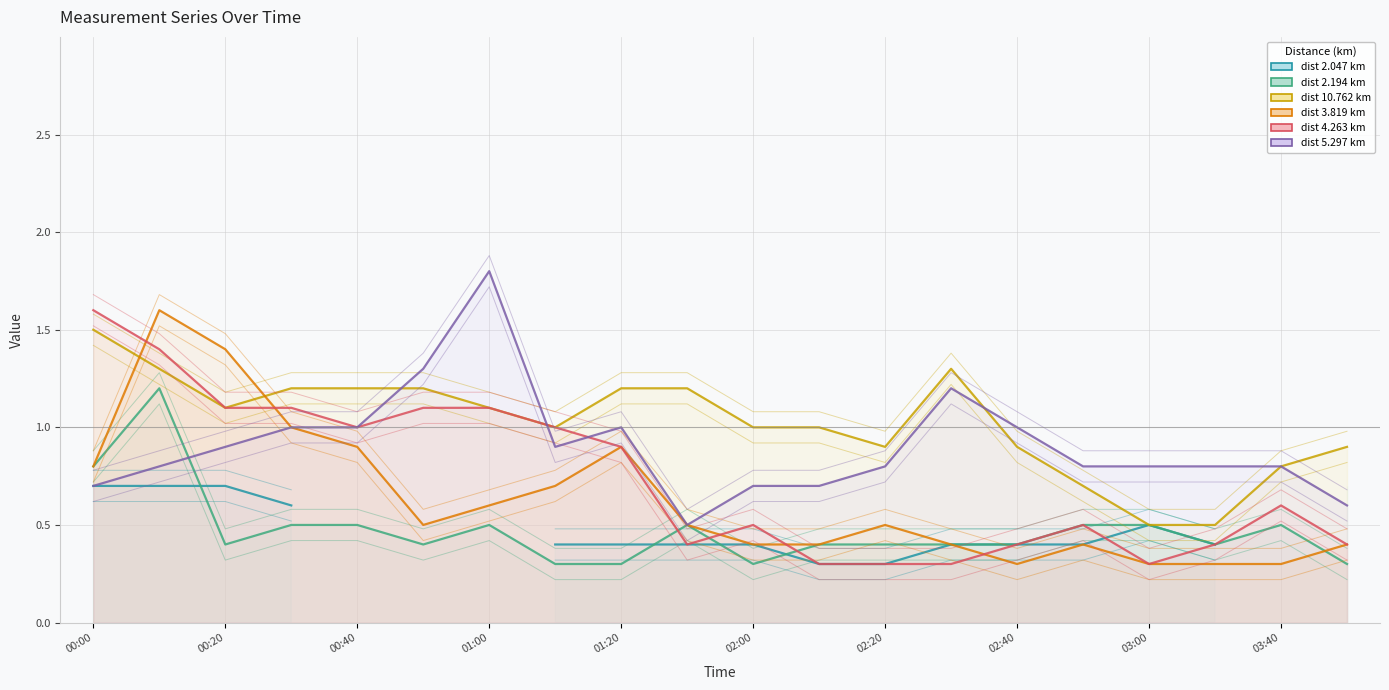

How many interior local valleys does the 3.819 series have?

2